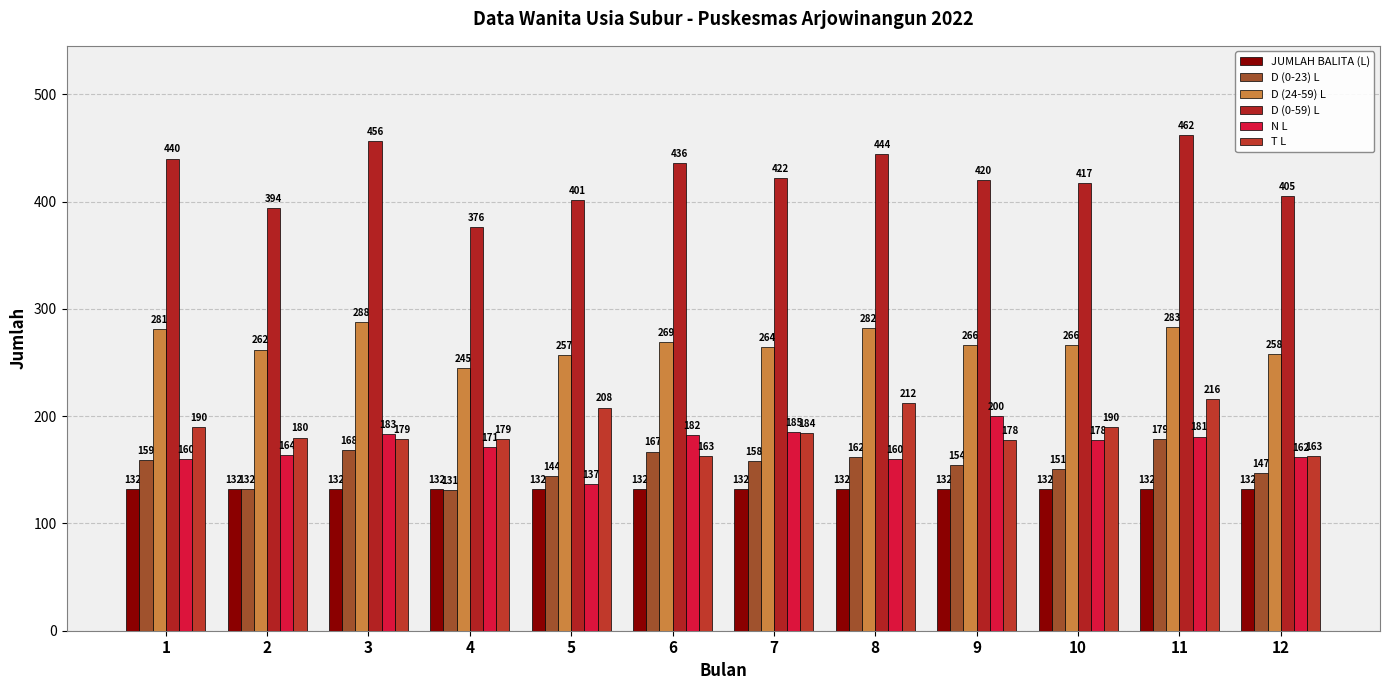

How many bars are there in each group?

6